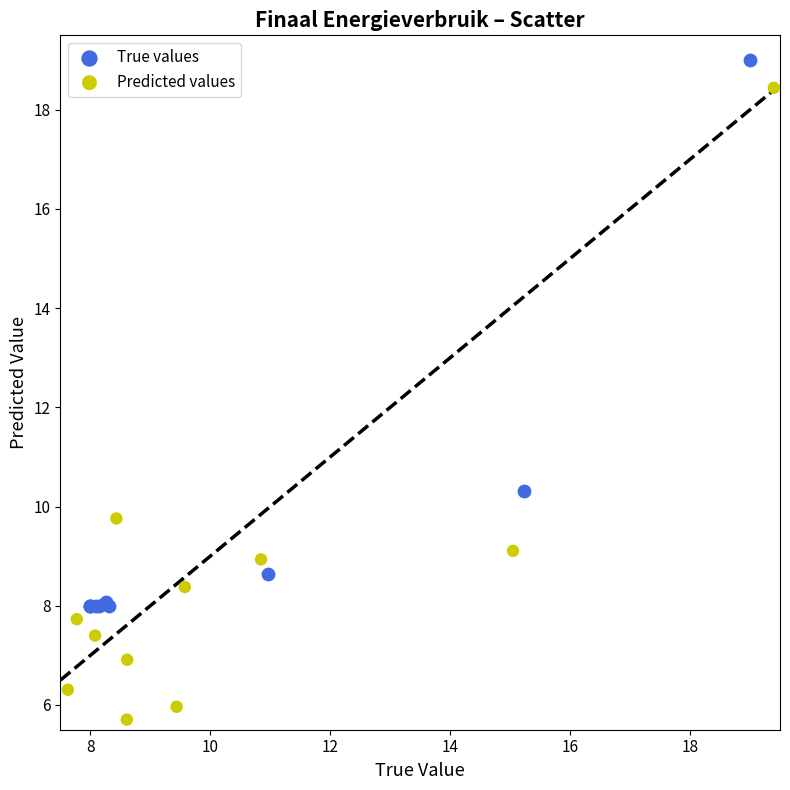

Which series reaches the minimum Y coordinate?

Predicted values